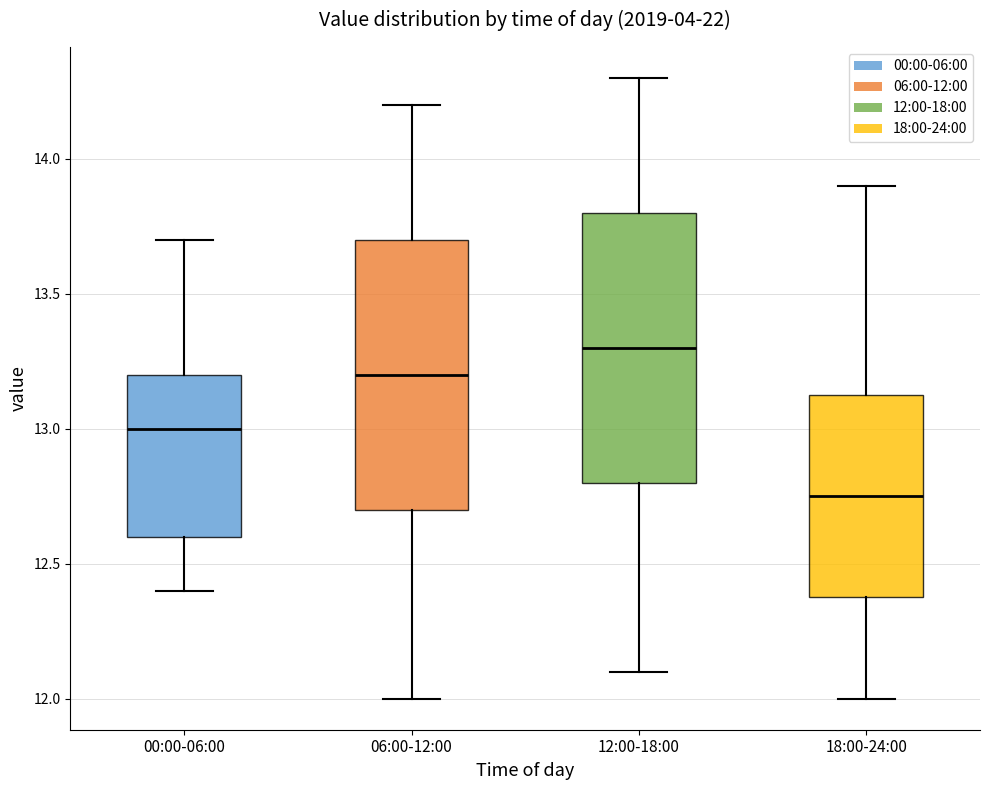

Where does the upper whisker of the box for 00:00-06:00 end on the y-axis? The values are not printed on the chart, so give them approximately, as read against the axis.

13.70